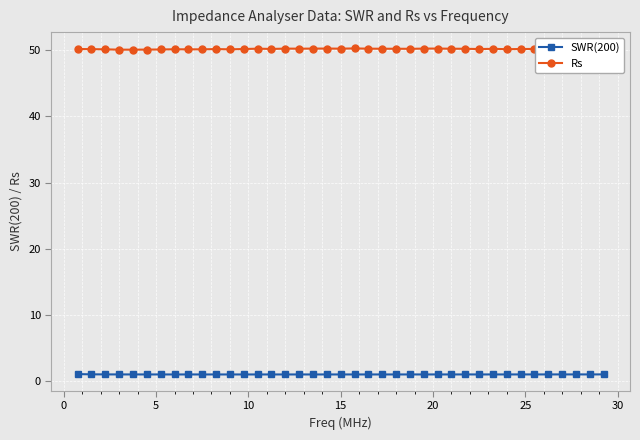

How many lines are shown in the chart?

2